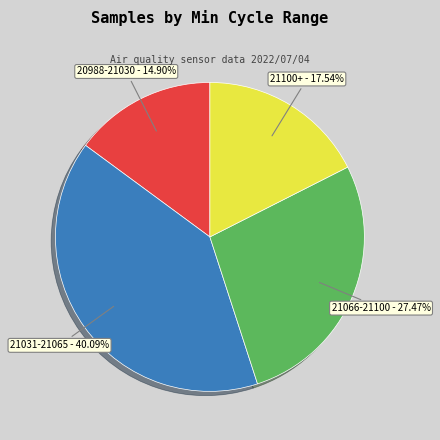

To the nearest percent, what is the average slice percentage?

25%